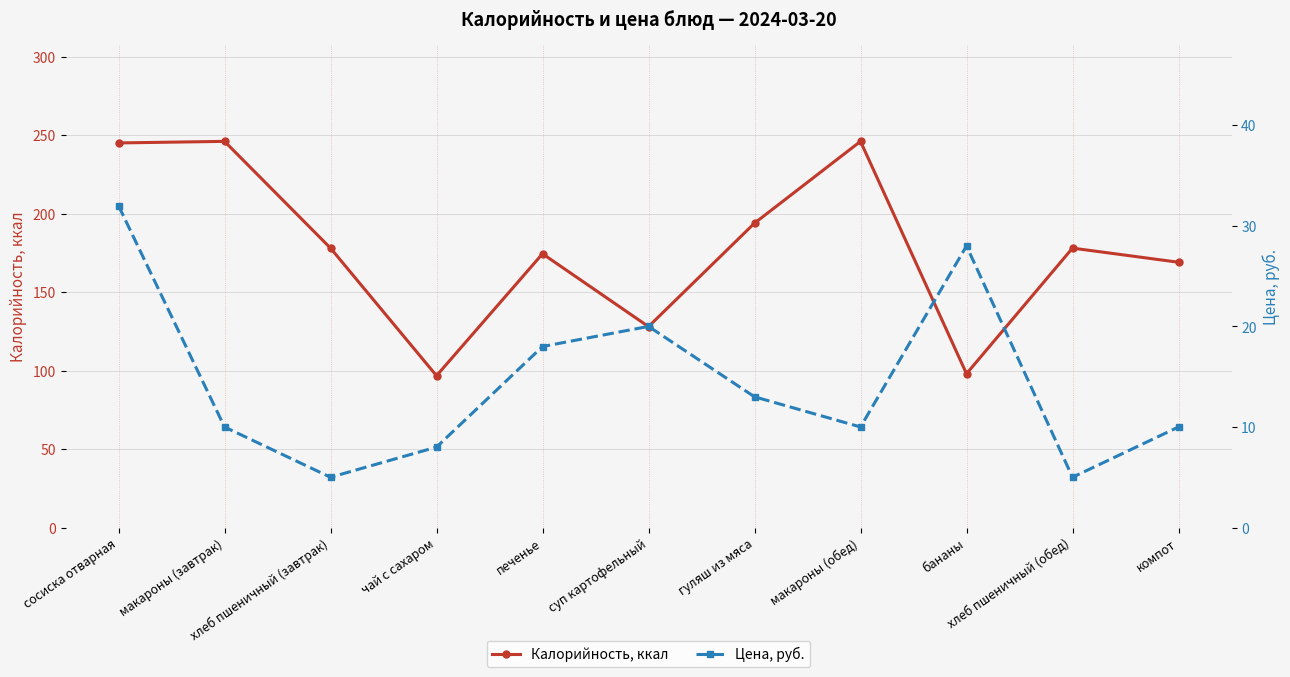

True or false: Цена, руб. has a value of 10.0 at макароны (завтрак).

True